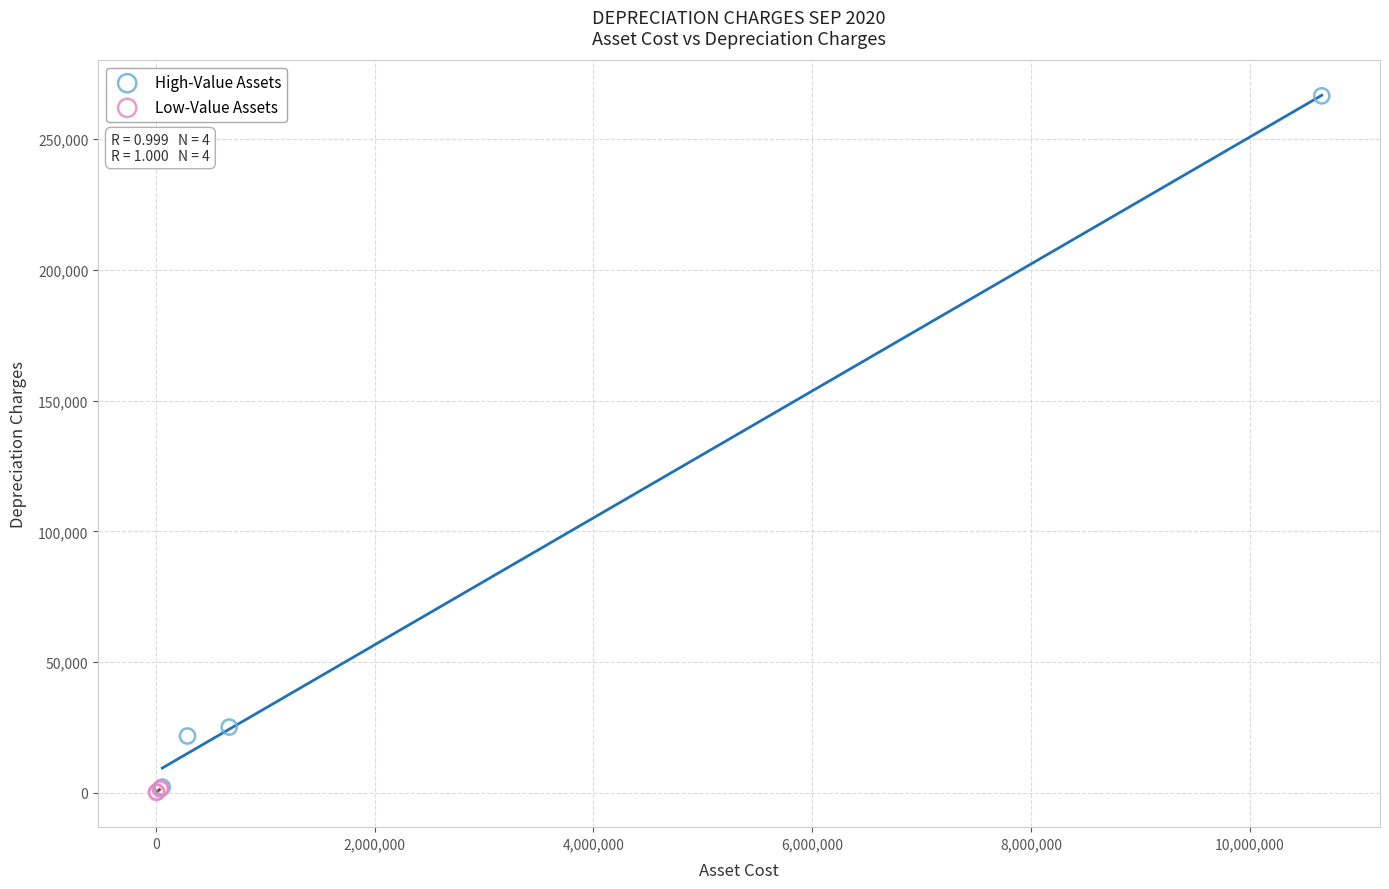

Which series has the widest spread of Y values?

High-Value Assets